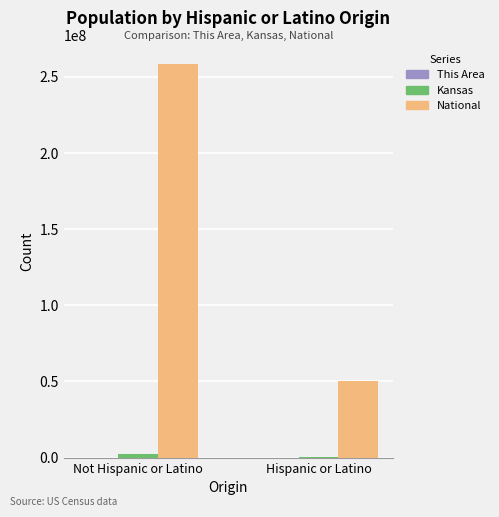

What is the sum of the National values at Not Hispanic or Latino and Hispanic or Latino?

308745538